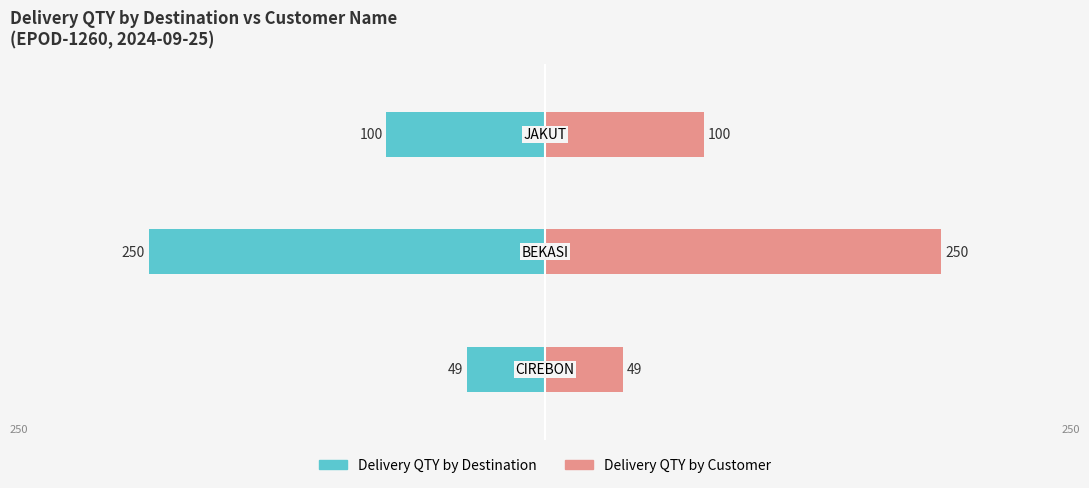

Reading right to left, what are all the values shown in this chart?

Delivery QTY by Destination: -100	-250	-49
Delivery QTY by Customer: 100	250	49